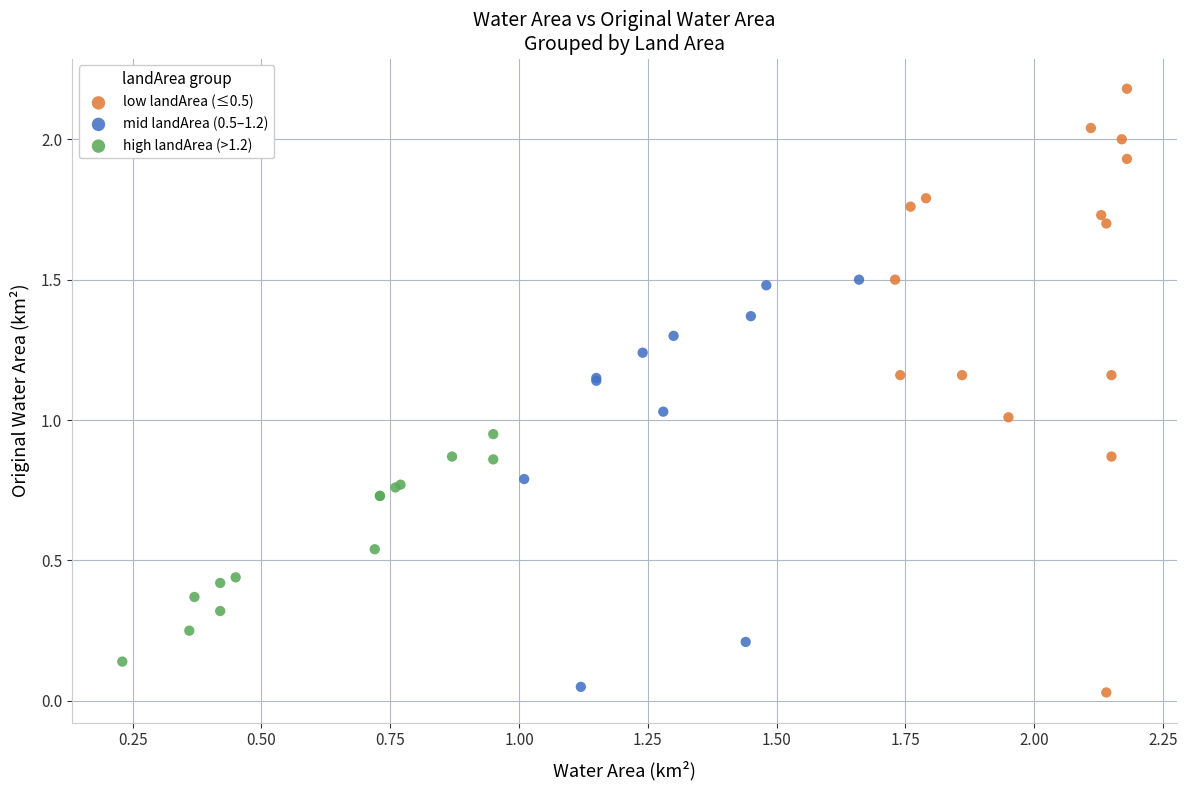

Which series reaches the minimum Y coordinate?

low landArea (≤0.5)